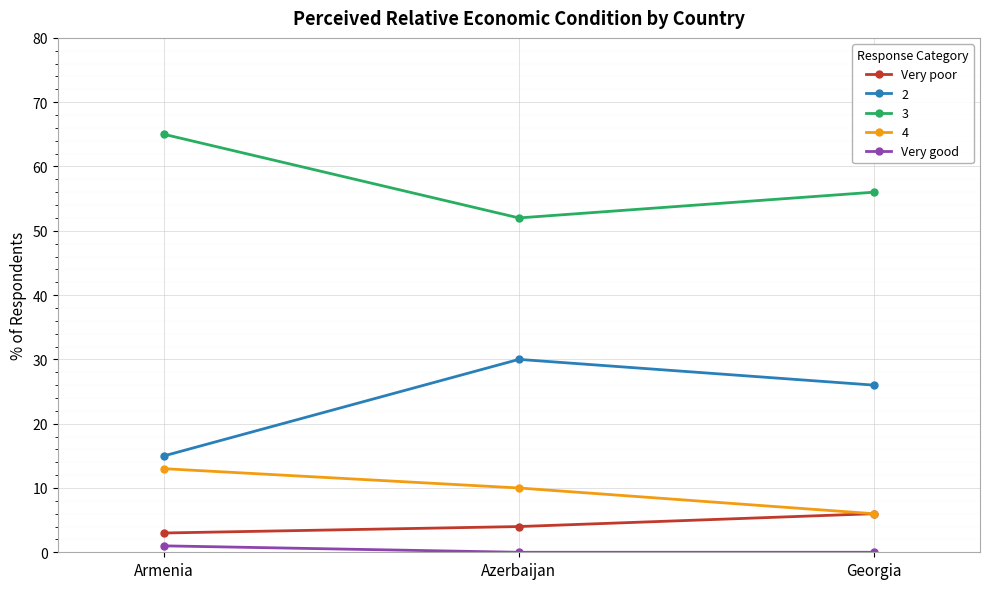

Count the number of data series in this chart.

5